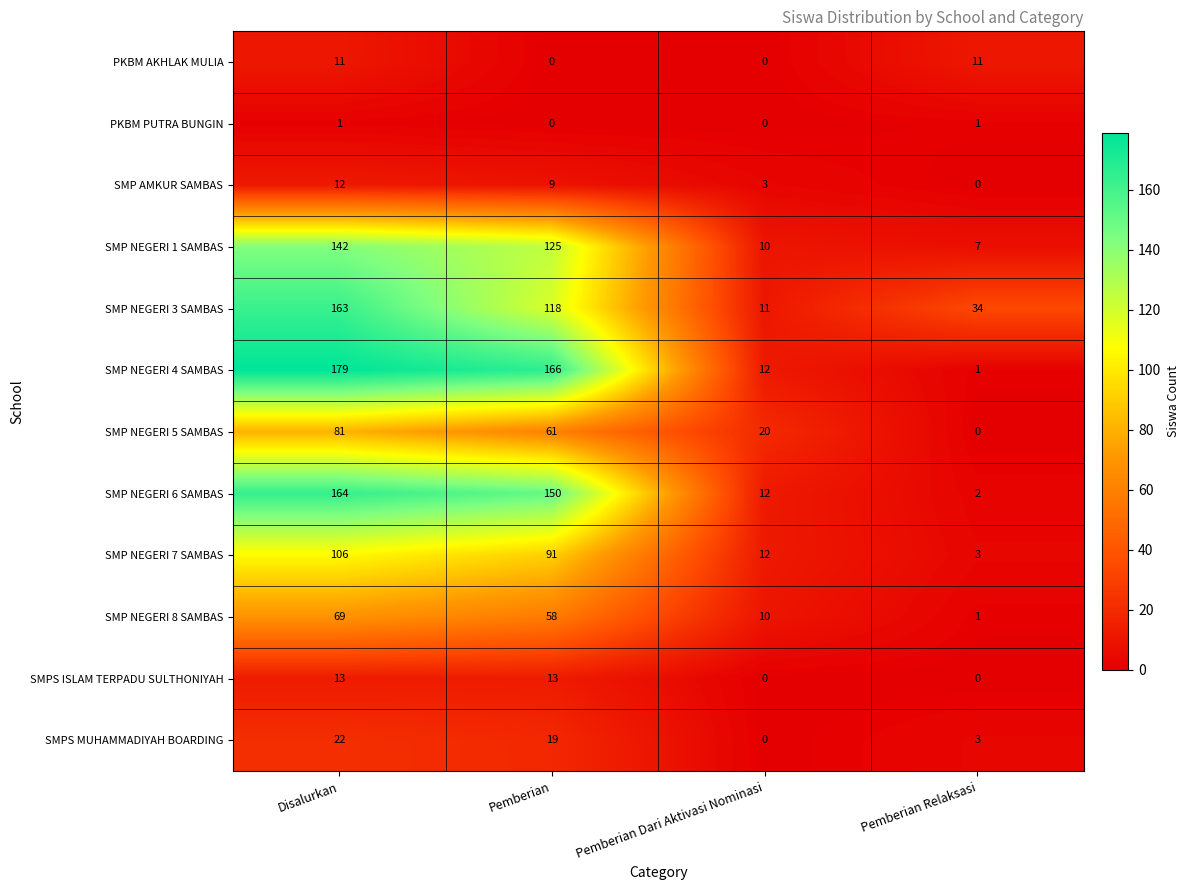

How many series are shown in this chart?

12